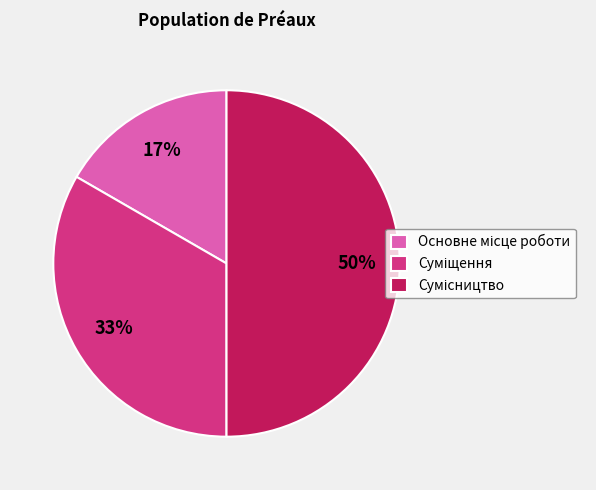

To the nearest percent, what is the average slice percentage?

33%